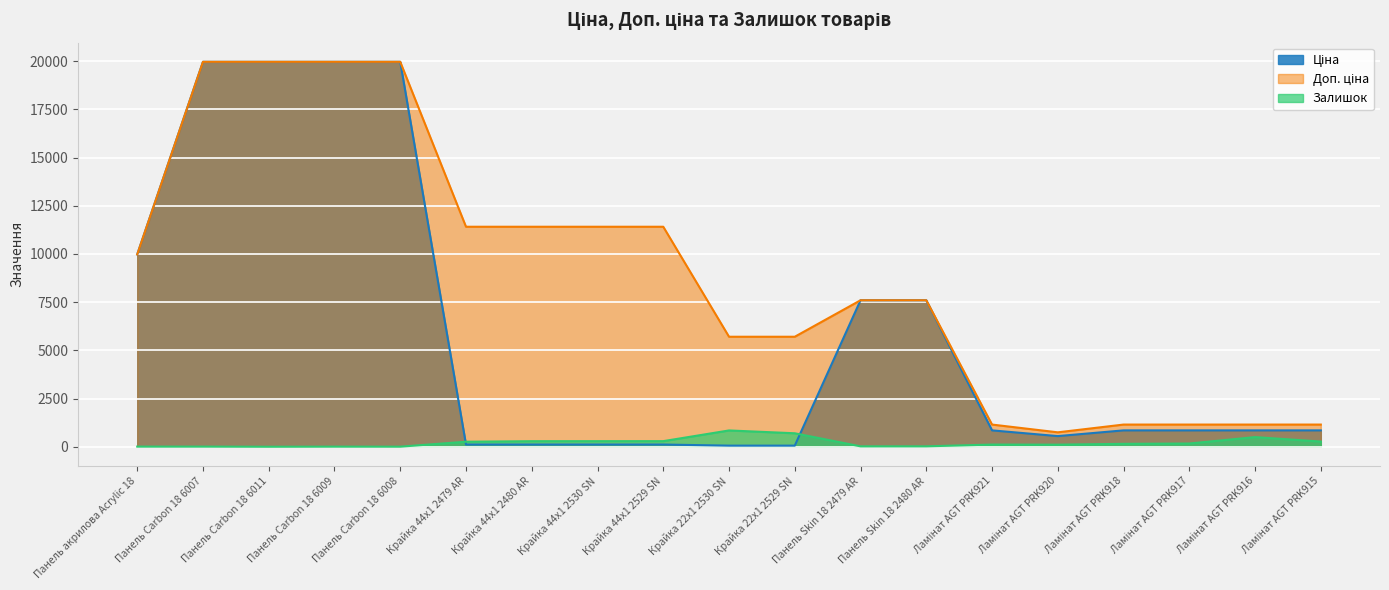

What is the difference between the maximum and second lowest values in the Ціна series?

19907.1